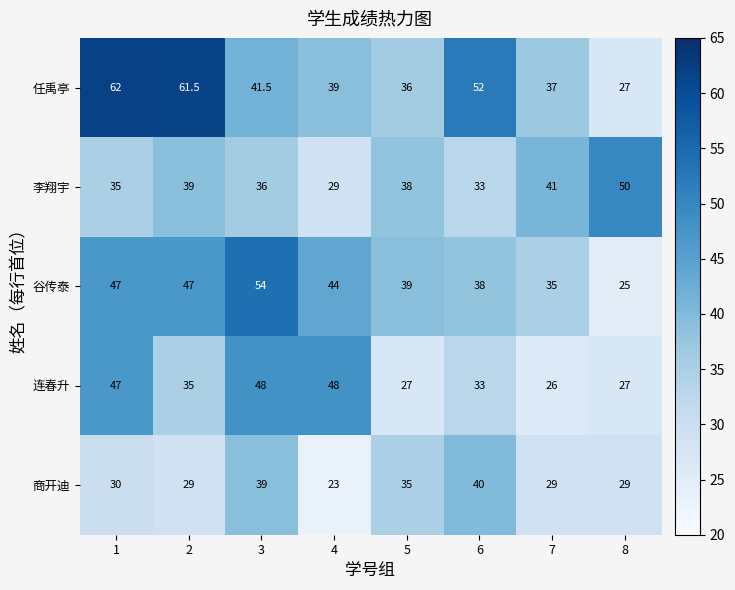

Which series has the widest spread of values?

任禹亭